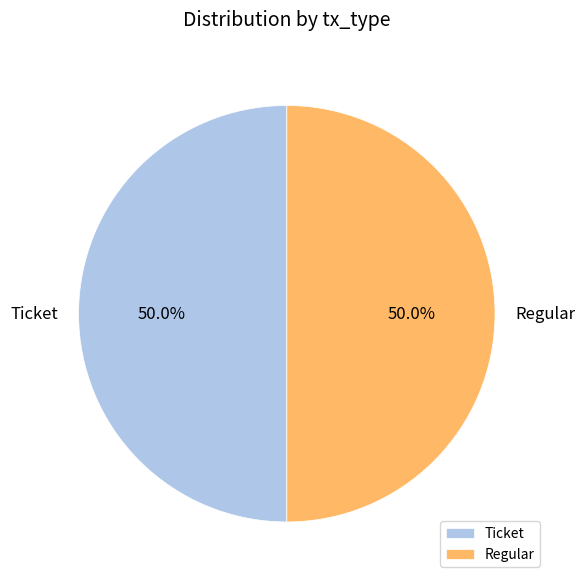

Count the number of slices in the pie.

2